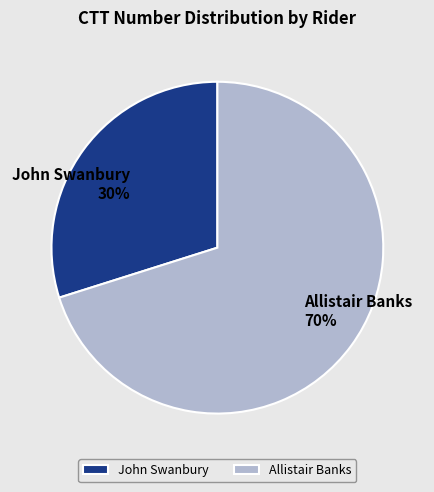

To the nearest percent, what is the average slice percentage?

50%